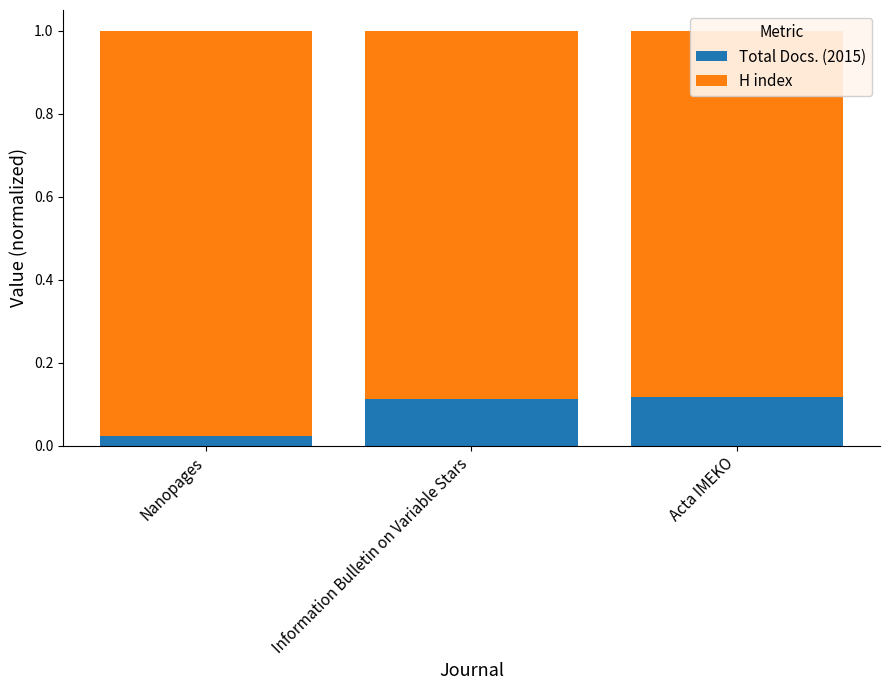

How many categories are shown in the chart?

3